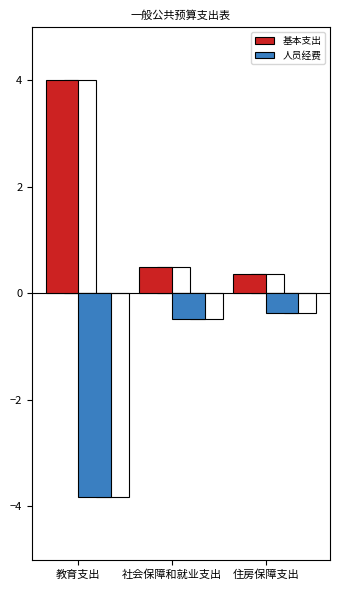

Reading right to left, transcribe all the data shown in this chart.

基本支出: 0.4	0.5	4.0
人员经费: -0.4	-0.5	-3.8